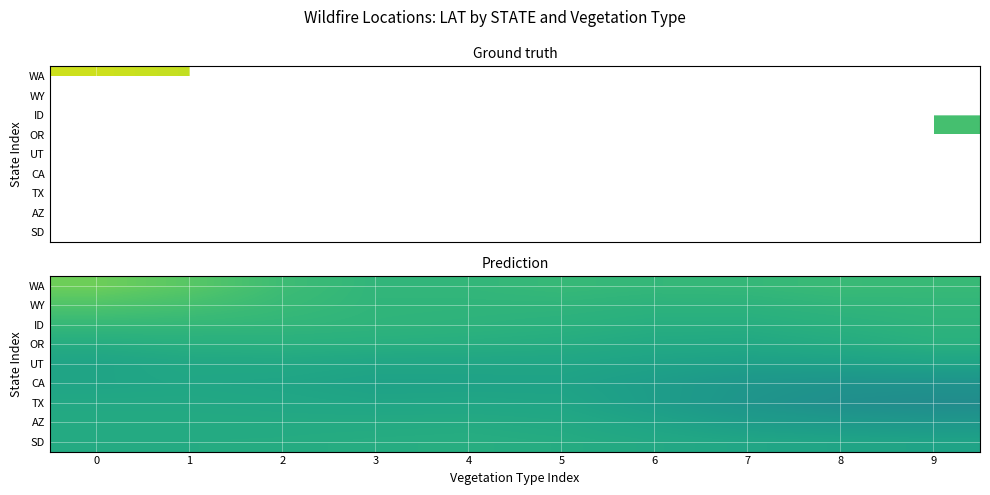

What is the sum of all UT values?

416.8